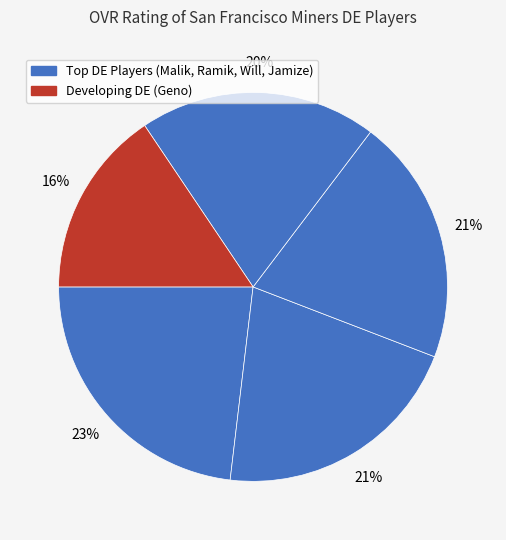

Is there any slice that represents more than half of the pie?

No